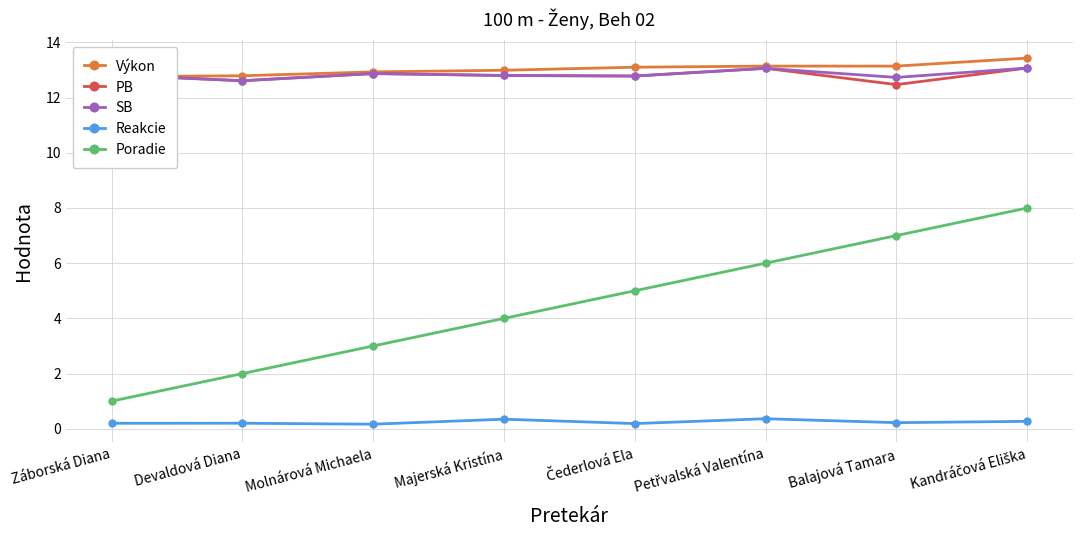

What is the sum of the PB values at Molnárová Michaela and Devaldová Diana?

25.5